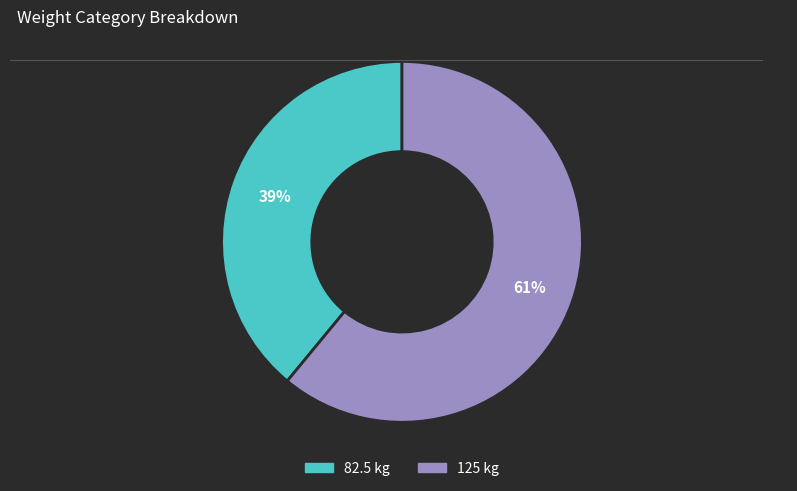

To the nearest percent, what is the combined percentage of 82.5 and 125?

100%